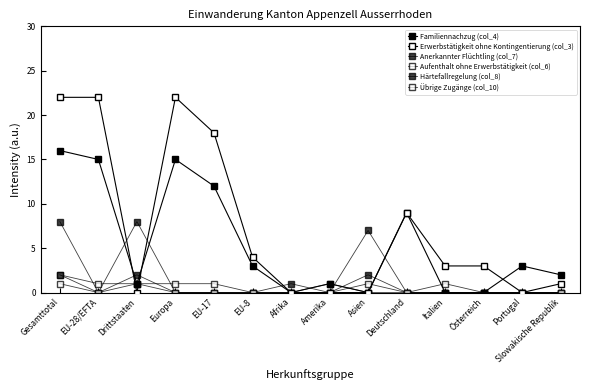

Between EU-17 and Italien, which series saw the biggest shift?

Erwerbstätigkeit ohne Kontingentierung (col_3)